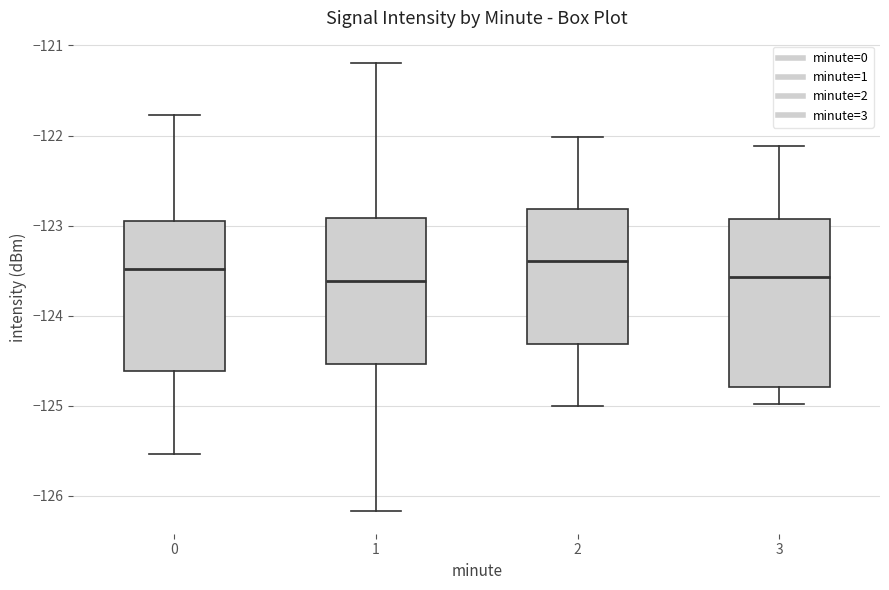

Reading left to right, read every box against the y-axis: the position of its median line, the range the box covers, and the ends of its whiskers. The values are not printed on the chart, so give them approximately, as read against the axis.

0: median -123.5, box -124.6 to -123.0, whiskers -125.5 to -121.8
1: median -123.6, box -124.5 to -122.9, whiskers -126.2 to -121.2
2: median -123.4, box -124.3 to -122.8, whiskers -125.0 to -122.0
3: median -123.6, box -124.8 to -122.9, whiskers -125.0 to -122.1